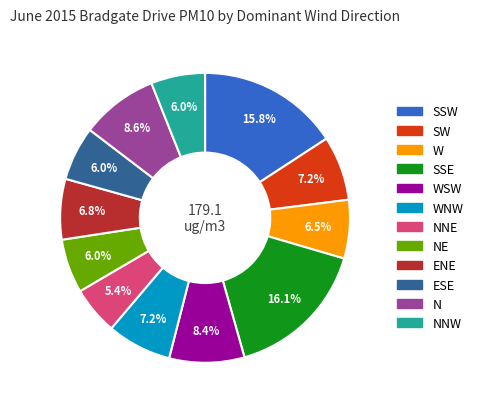

Is there a majority slice in this chart?

No